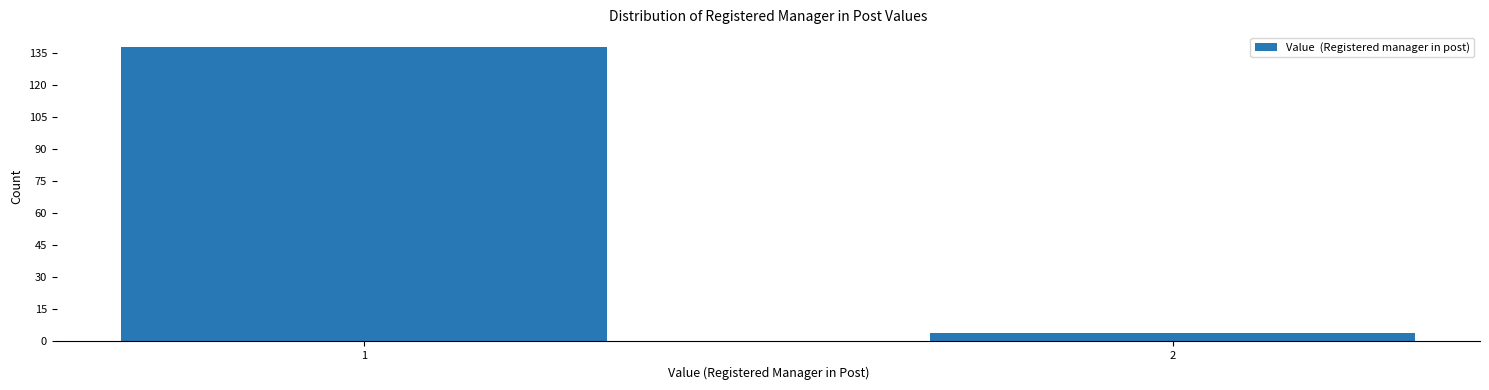

Reading left to right, extract all data points from this chart.

1=138	2=4